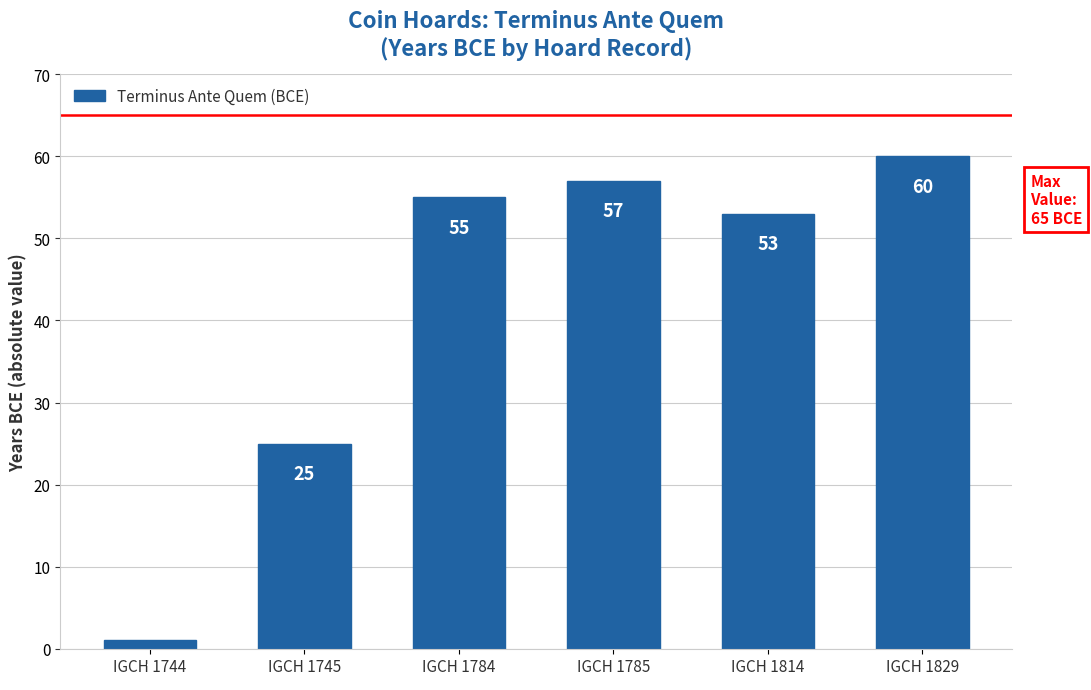

How many bars are there in total?

6